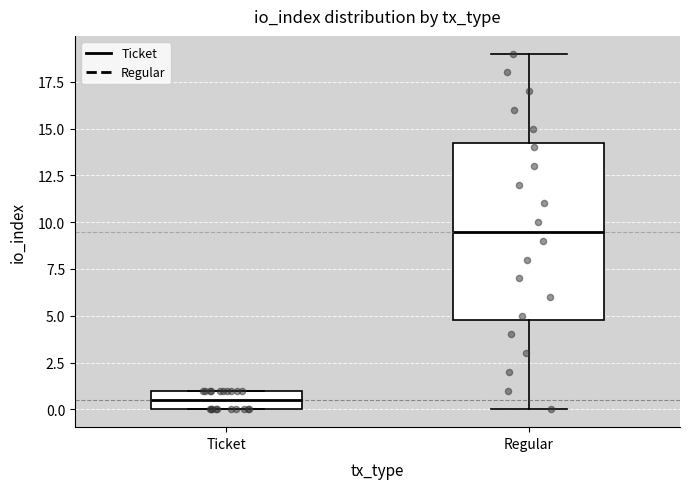

Reading left to right, read every box against the y-axis: the position of its median line, the range the box covers, and the ends of its whiskers. The values are not printed on the chart, so give them approximately, as read against the axis.

Ticket: median 0.5, box 0.0 to 1.0, whiskers 0.0 to 1.0
Regular: median 9.5, box 5.0 to 14.5, whiskers 0.0 to 19.0